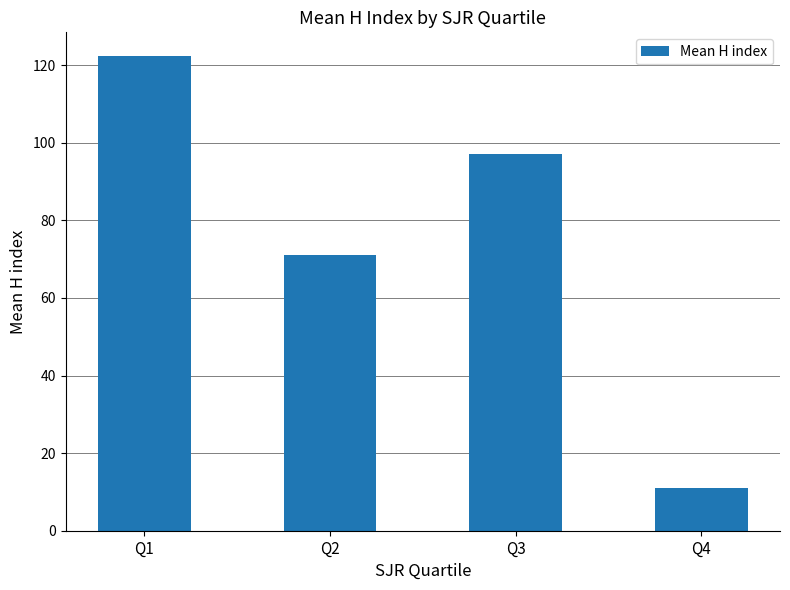

How many distinct data groups are displayed?

1